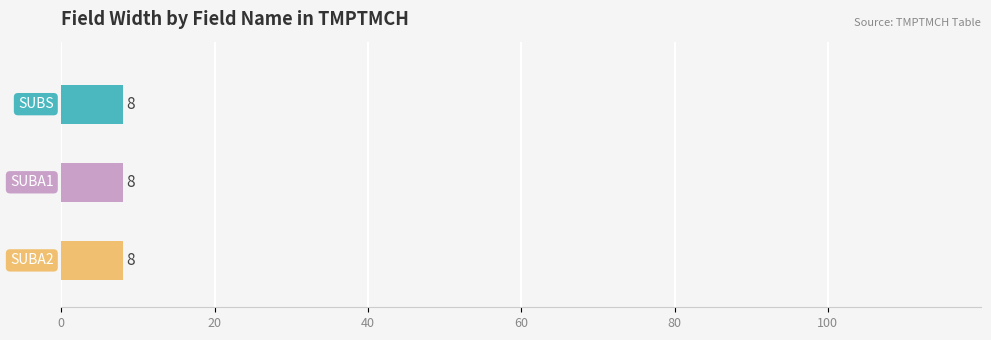

Which has a higher value, SUBA1 or SUBS?

SUBA1